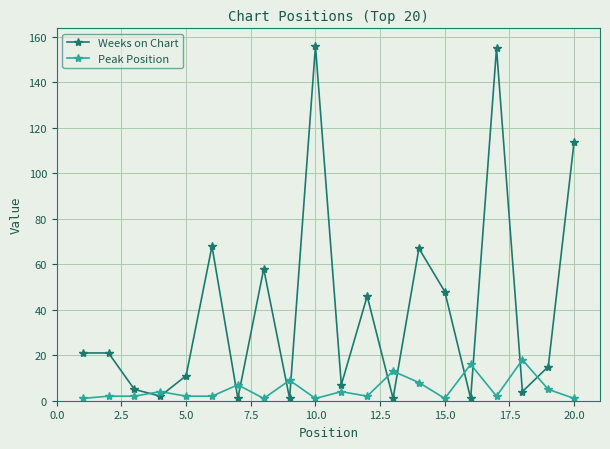

True or false: Peak Position and Weeks on Chart intersect in this chart.

True